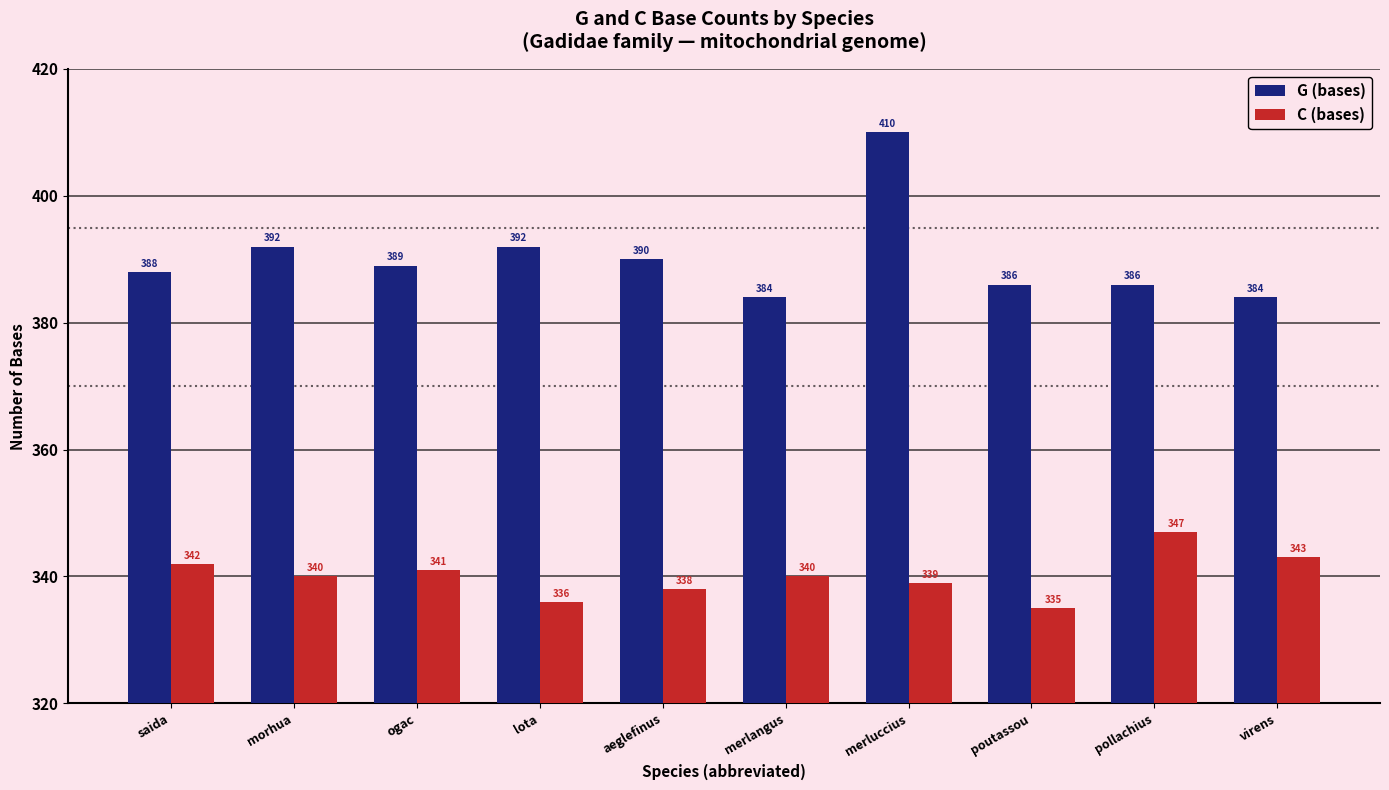

What position from the right is morhua?

9